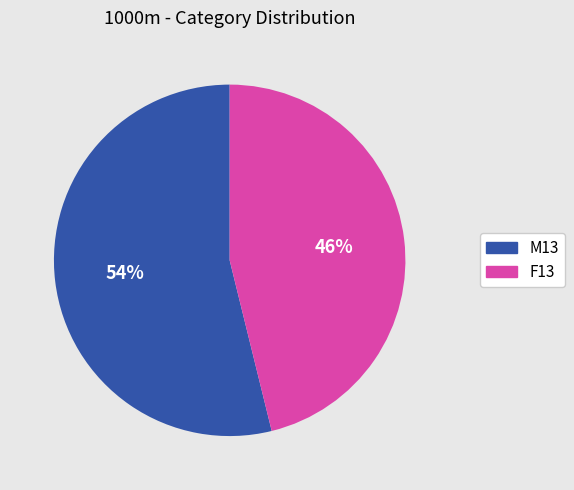

Which category has the smallest portion of the pie?

F13